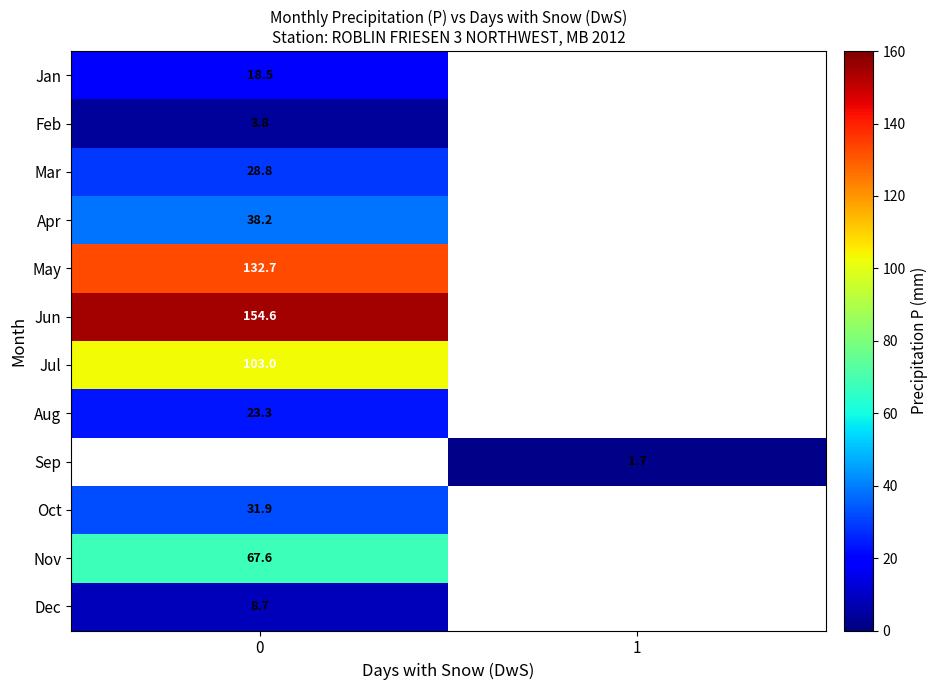

True or false: Jun has a value of 32.2 at 0.

False